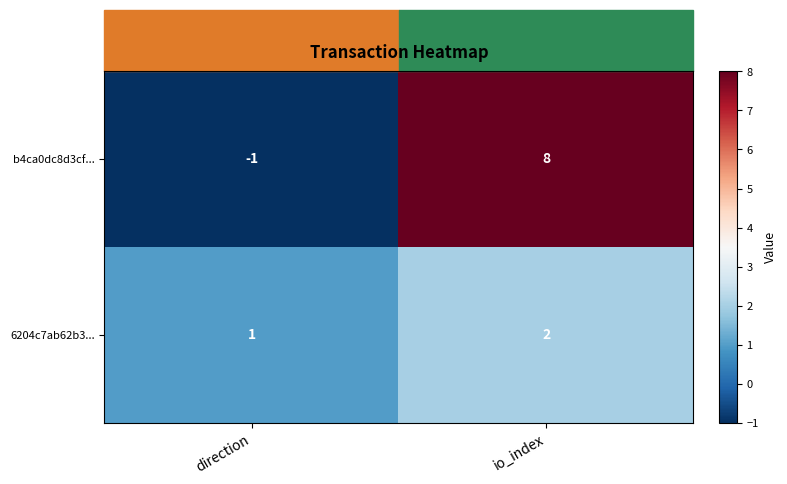

At which category does the chart reach its peak across all series?

io_index